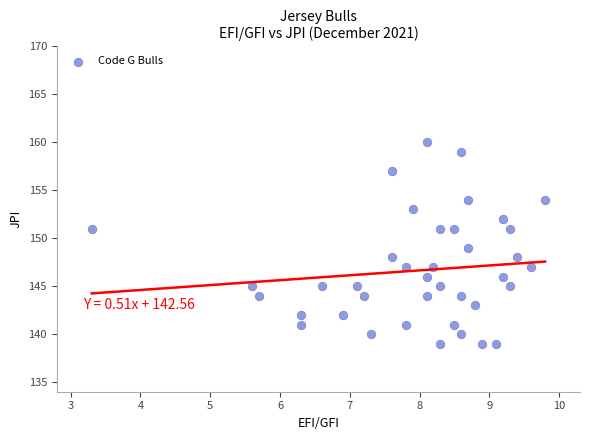

What is the range of Y values (max minus min)?

21